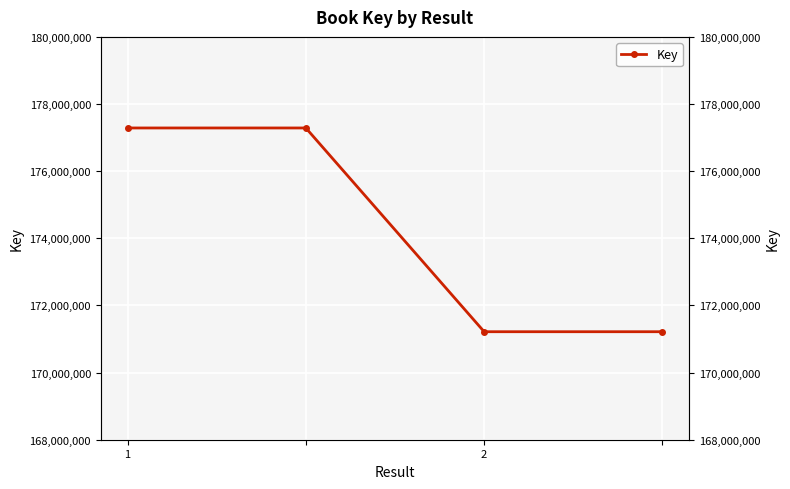

Is it true that the value at 2 is 257203087?

False